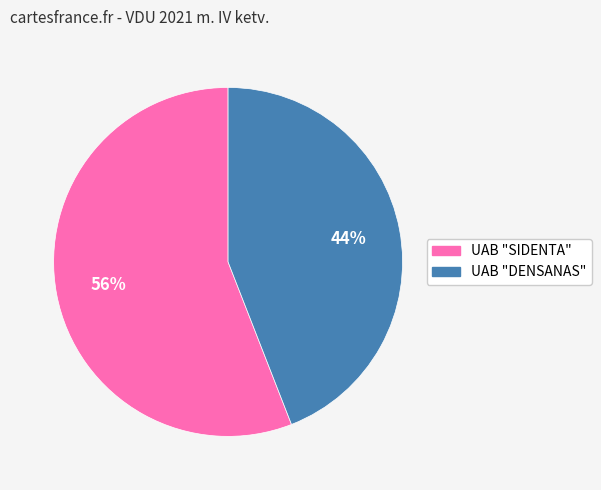

Which has a higher value, UAB "SIDENTA" or UAB "DENSANAS"?

UAB "SIDENTA"